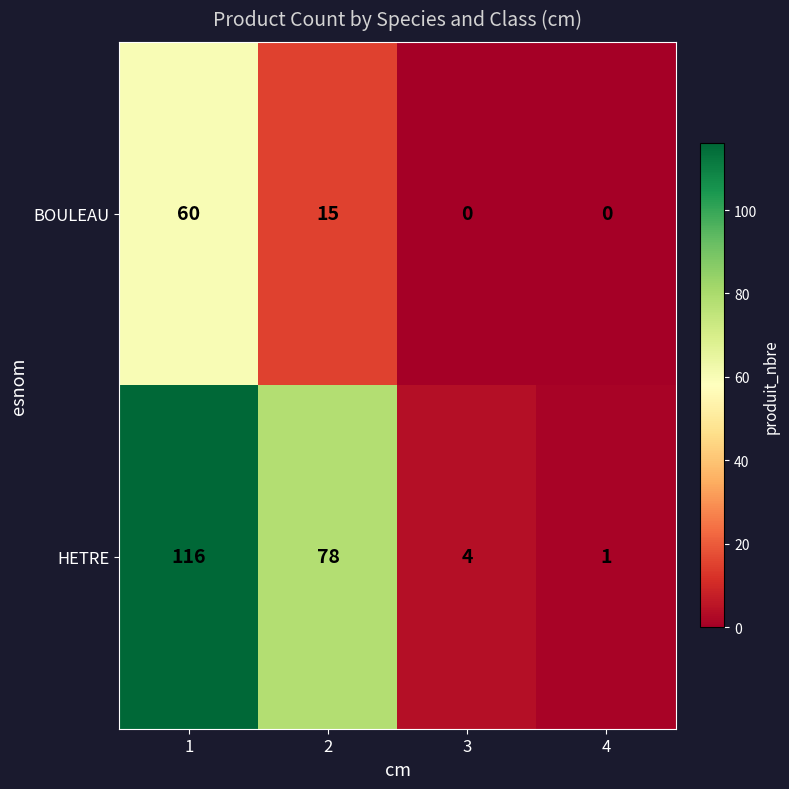

Which category has the lowest value in the HETRE series?

4